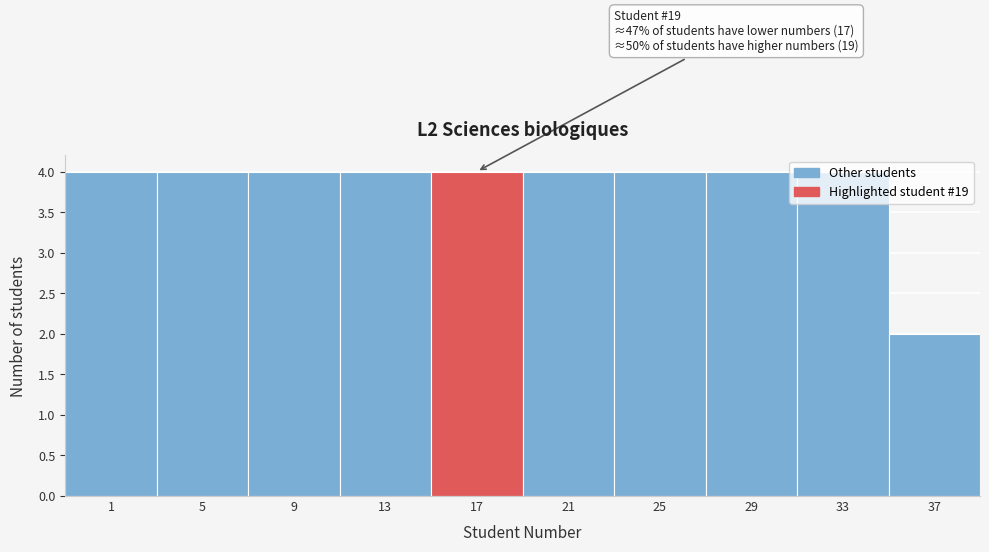

What is the average value?

4